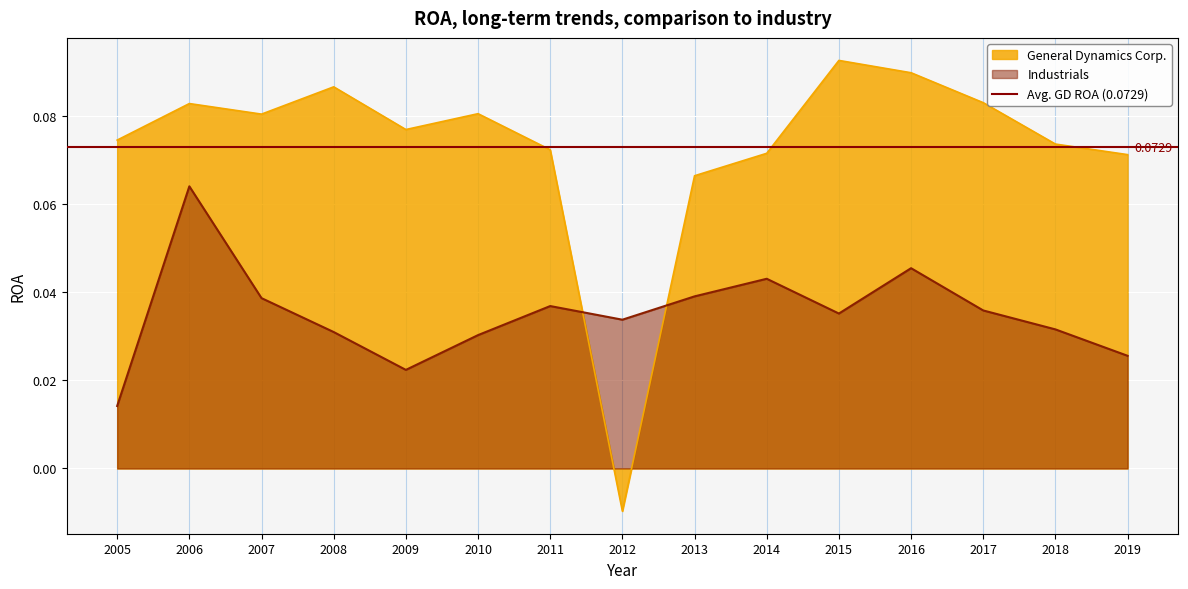

How many interior local peaks does the Industrials series have?

4